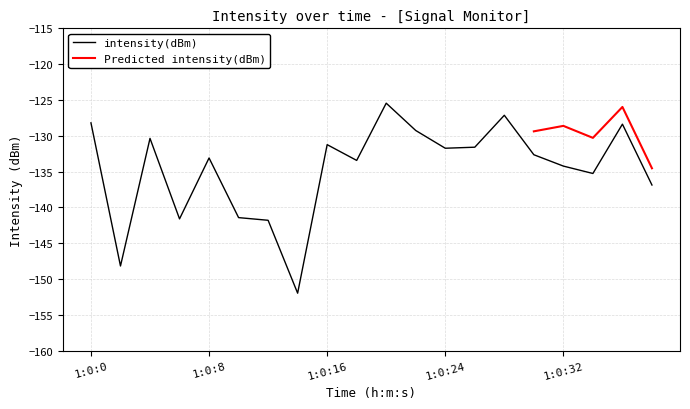

What is the difference between the values at 1:0:14 and 1:0:26?

20.4